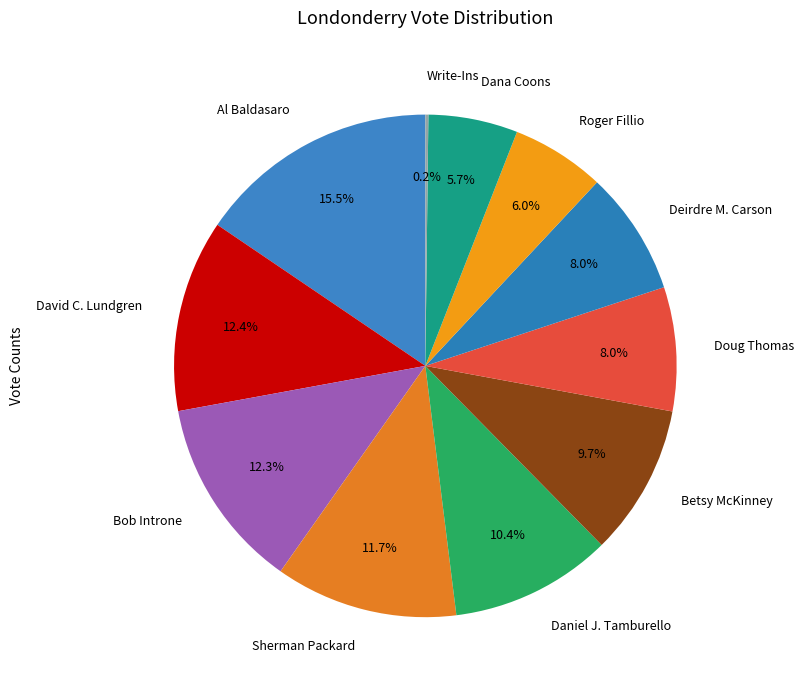

Is it true that Dana Coons is 19% of the pie?

False